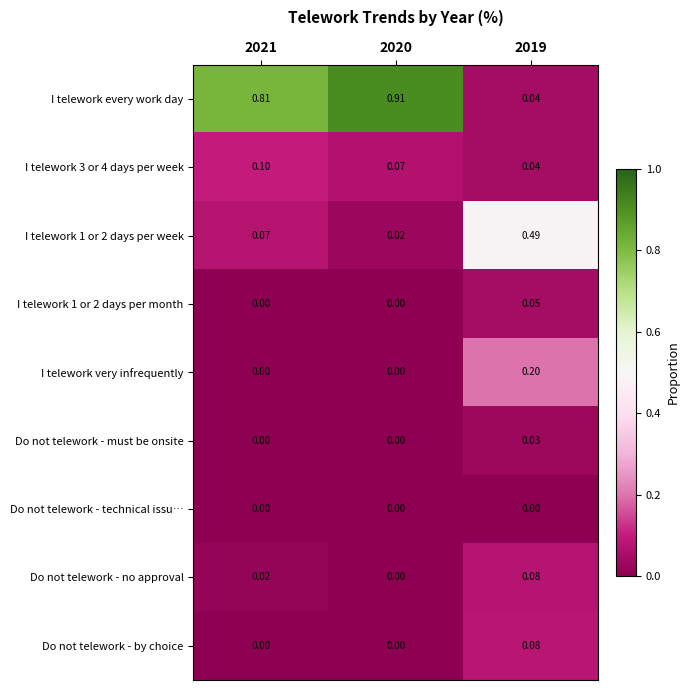

Which series has the widest spread of values?

I telework every work day